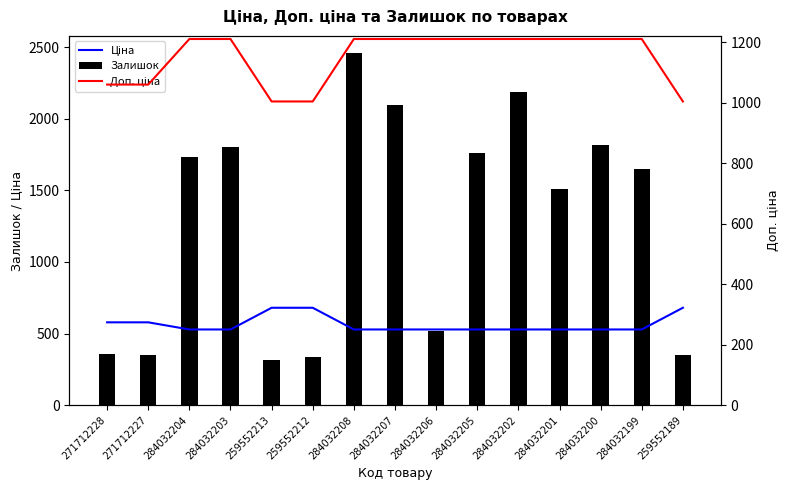

Are the bars grouped side by side (vs. stacked)?

Yes